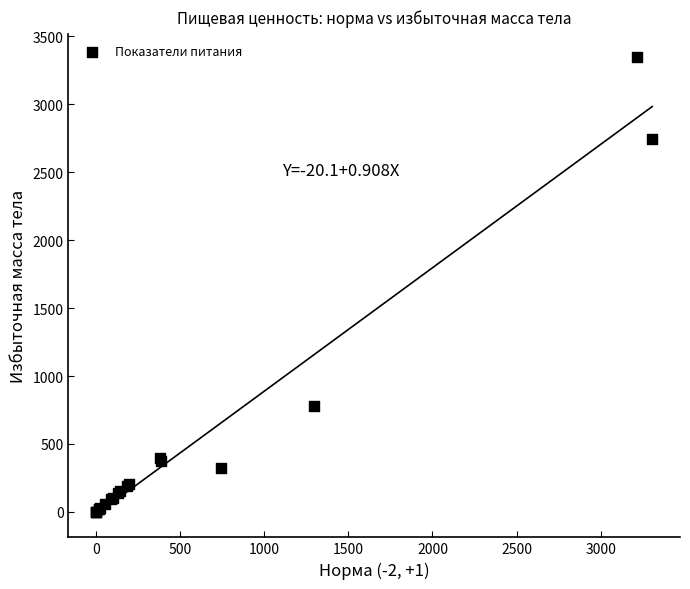

What Y value in the scatter plot is closest to 1675?

780.0